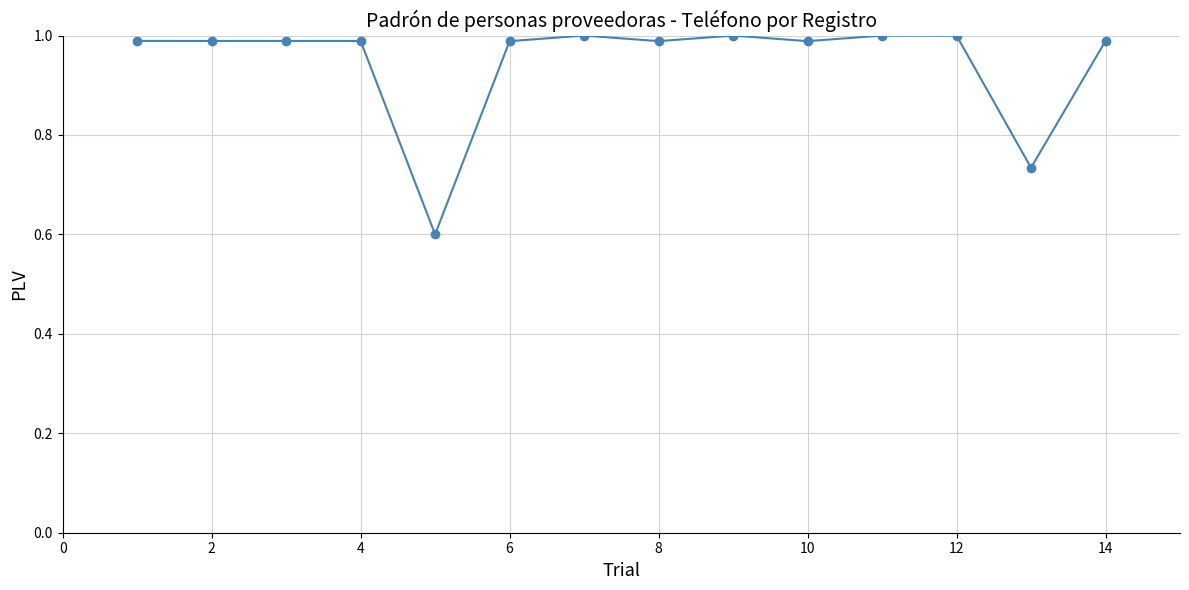

What is the smallest value displayed?

0.6